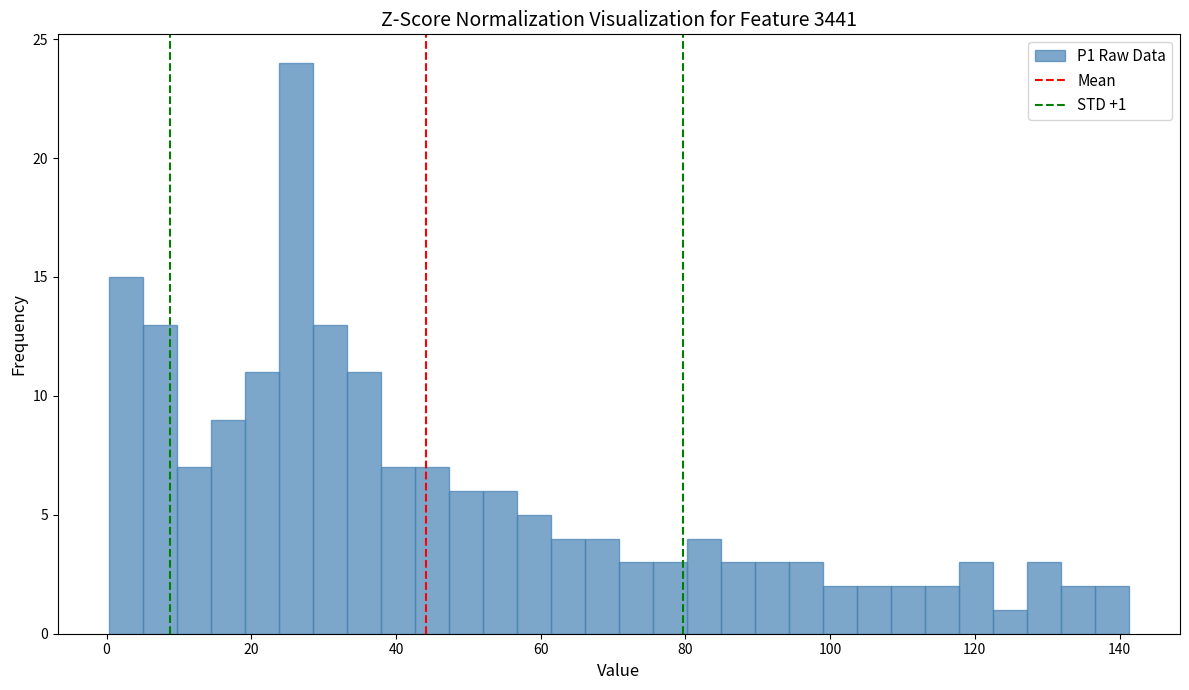

Around what value on the x-axis is the tallest bar? Give the approximate position of its centre, as read against the axis.

26